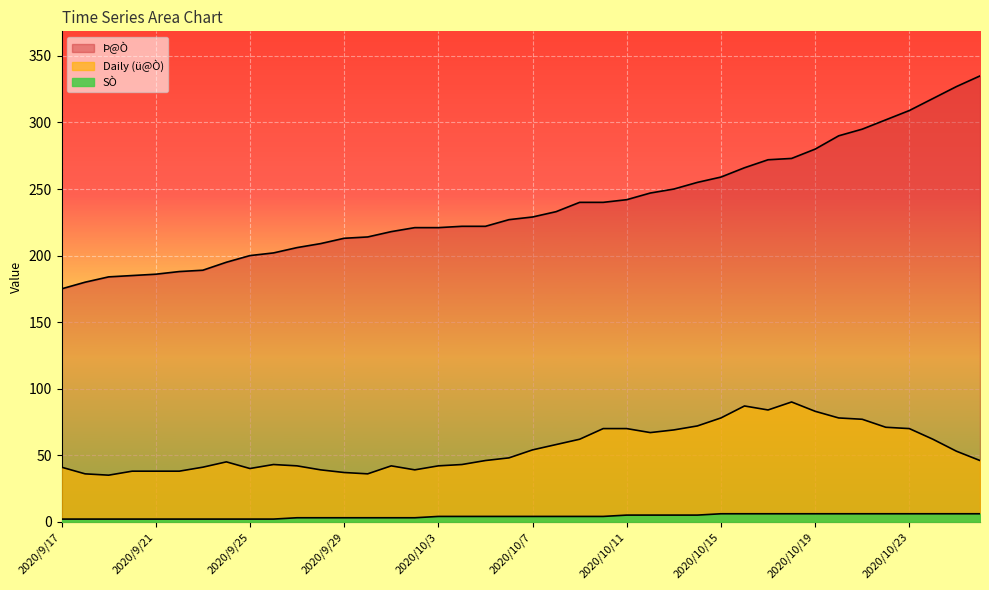

True or false: Þ@Ò and SÒ intersect in this chart.

False